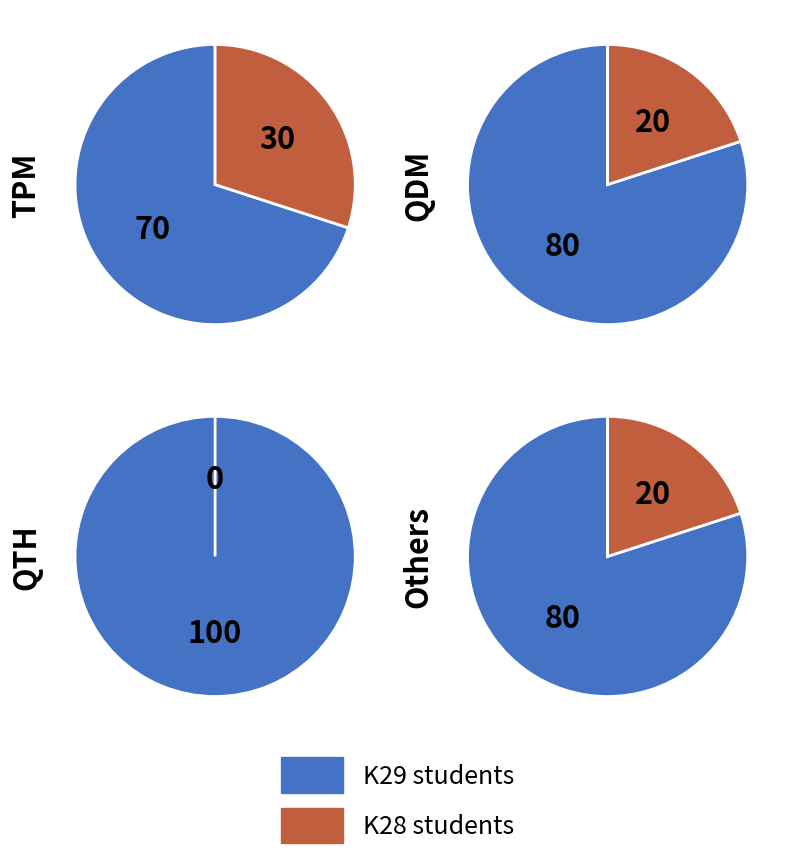

The 1 slice represents 31% of the pie. True or false?

False